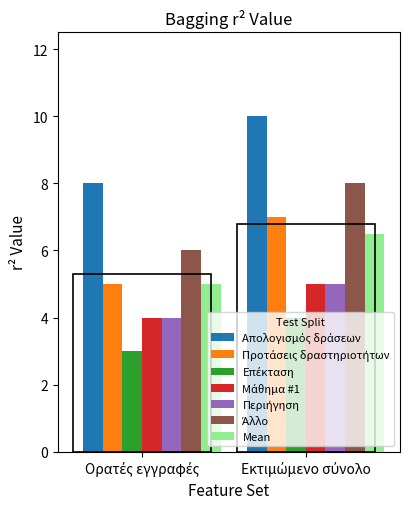

Is the value of Περιήγηση at Ορατές εγγραφές greater than the value of Επέκταση at Ορατές εγγραφές?

Yes